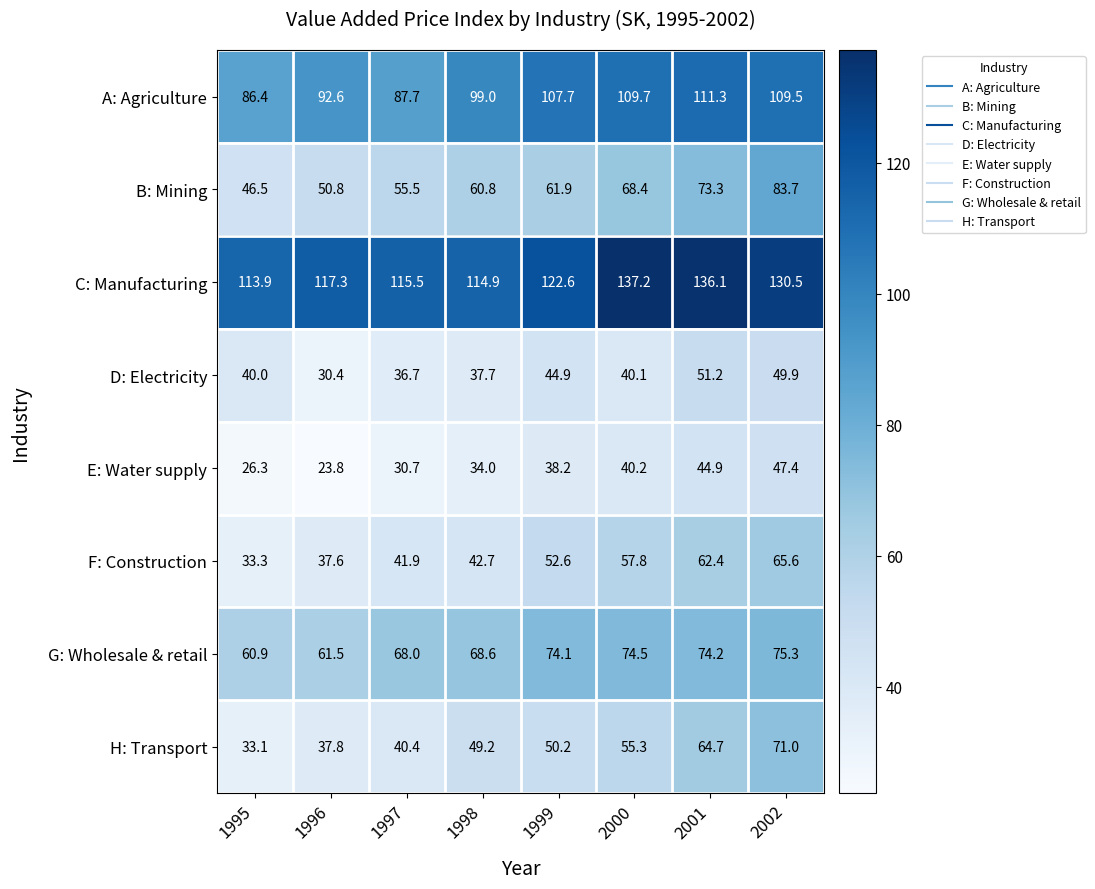

True or false: H: Transport has a value of 71.0 at 2002.

True